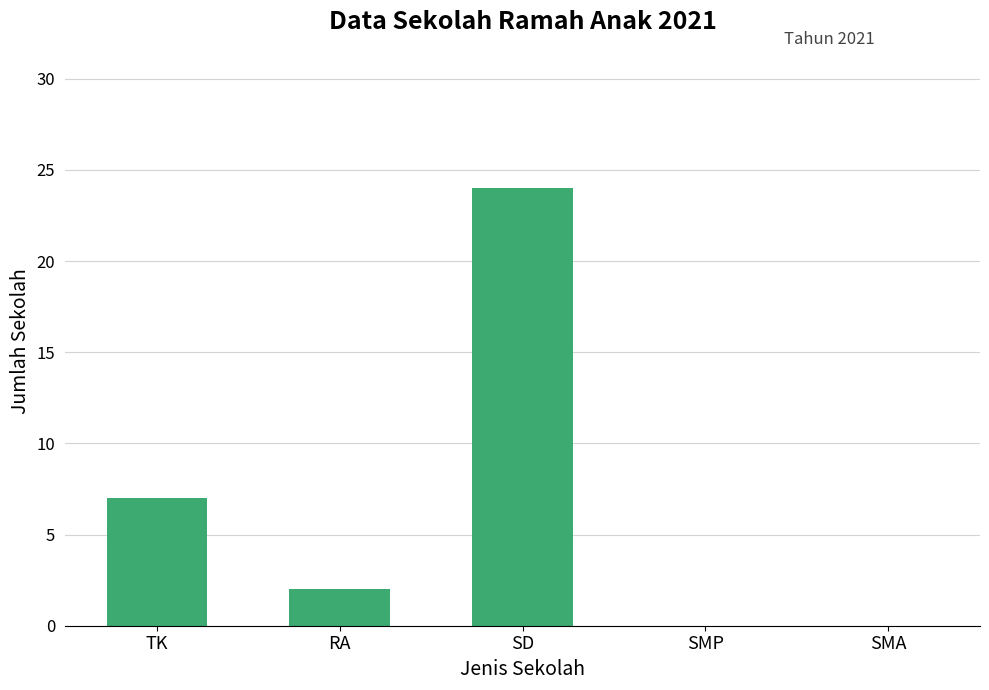

The value at RA is 2. True or false?

True